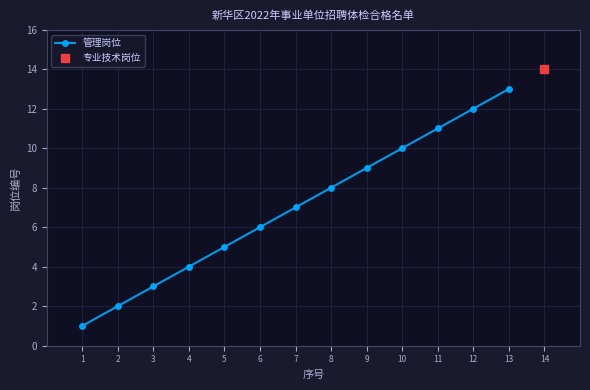

At which category does the chart reach its peak across all series?

13